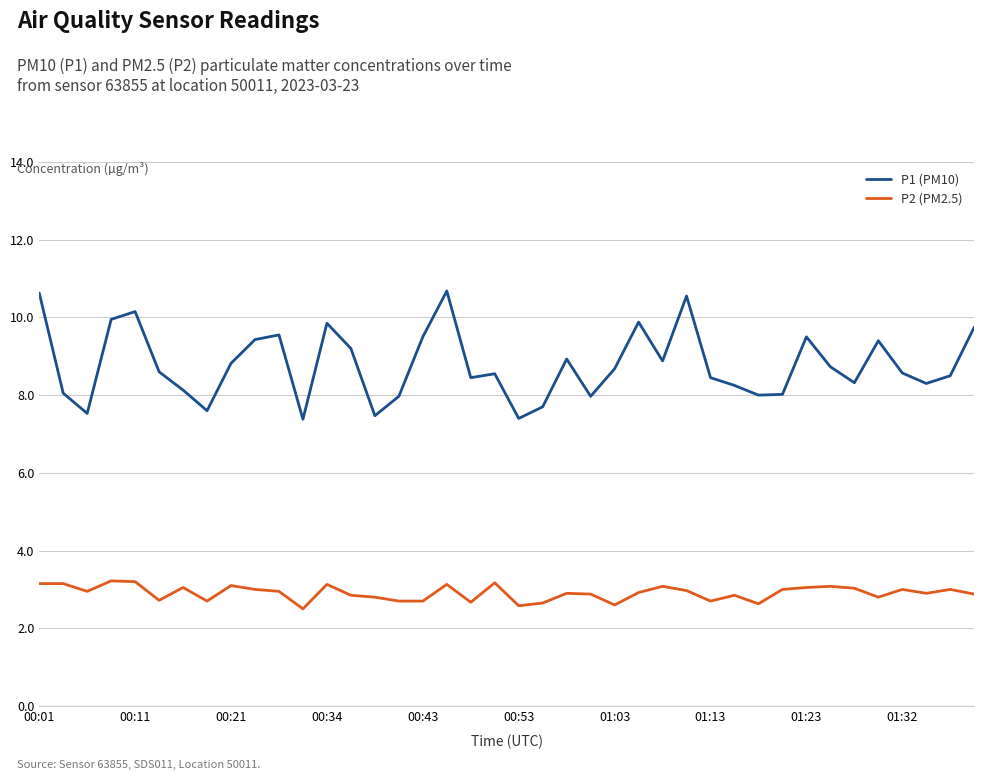

Does the chart display data point markers on the line(s)?

No